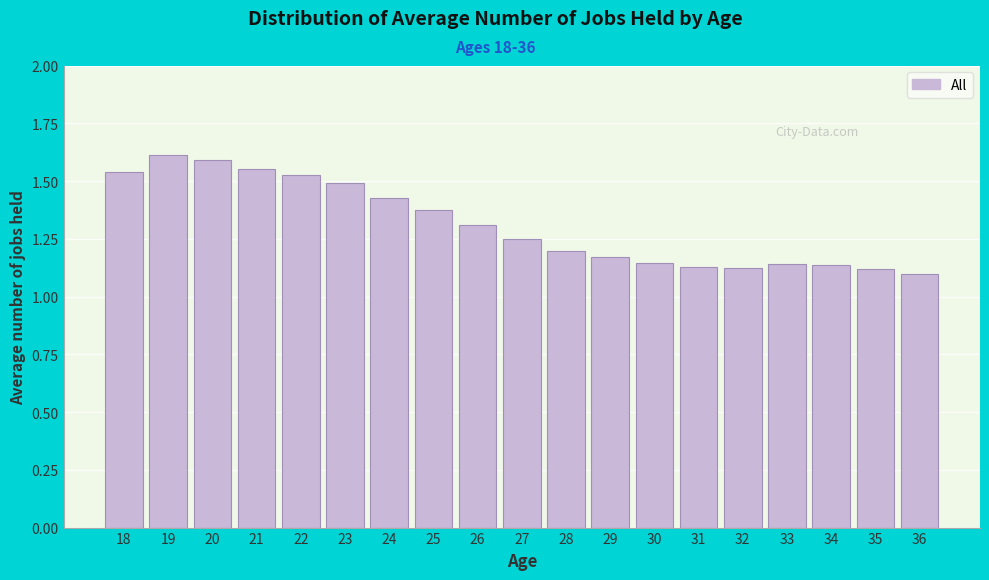

What is the difference between the values at 29 and 23?

0.3